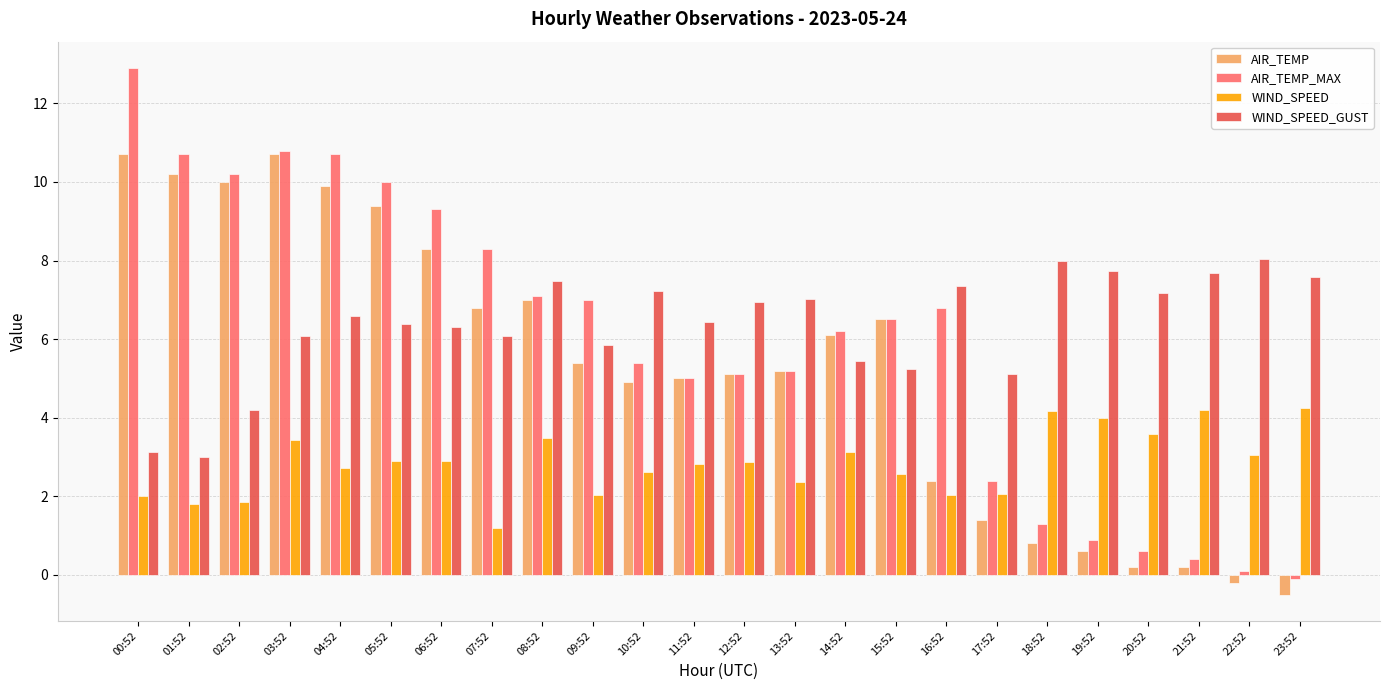

Is it true that WIND_SPEED equals 1.0 at 13:52?

False